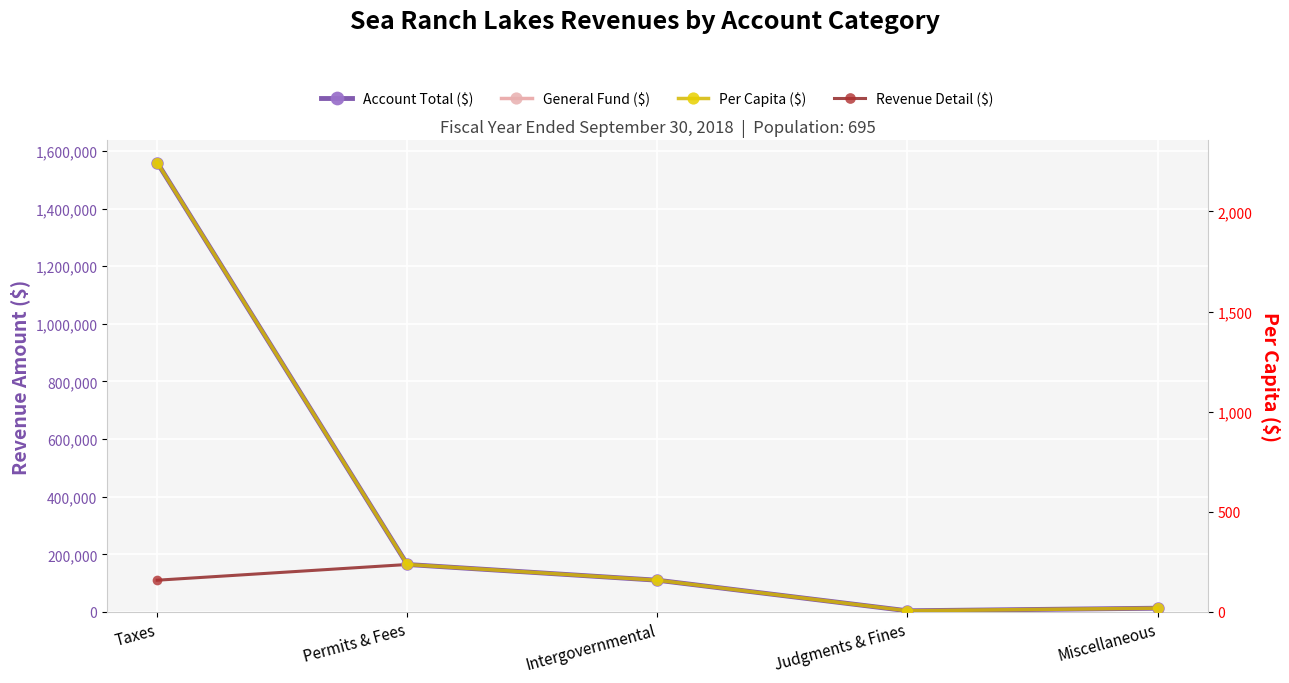

Which series changed the most between Taxes and Permits & Fees?

Account Total ($)